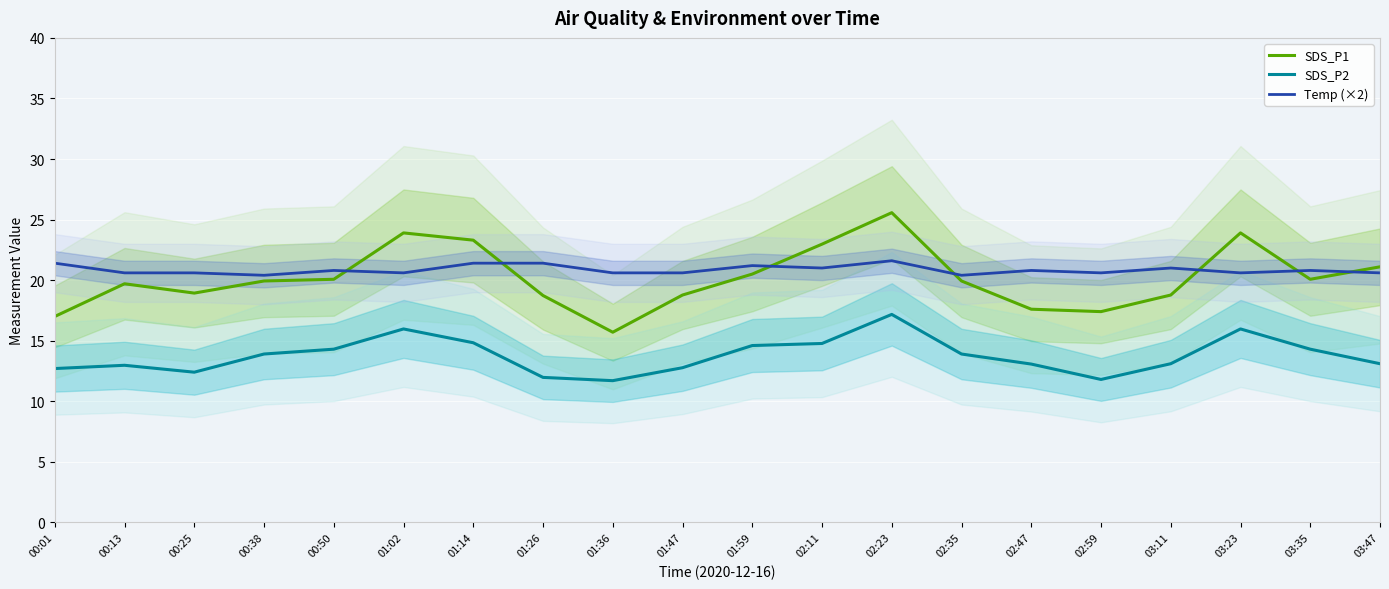

What is the difference between the SDS_P1 values at 02:47 and 03:11?

1.2